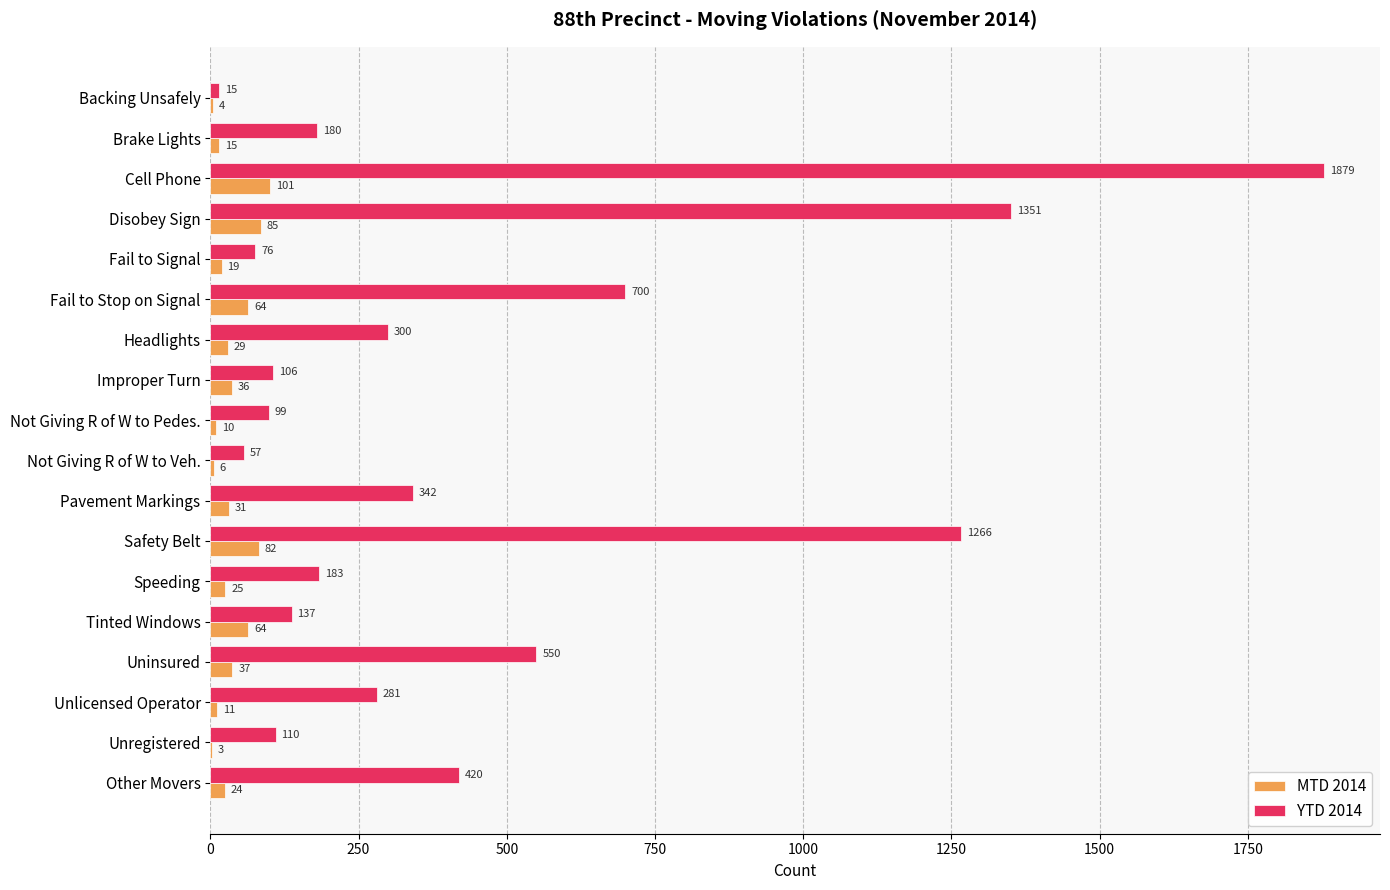

Between Not Giving R of W to Pedes. and Other Movers, which series saw the biggest shift?

YTD 2014